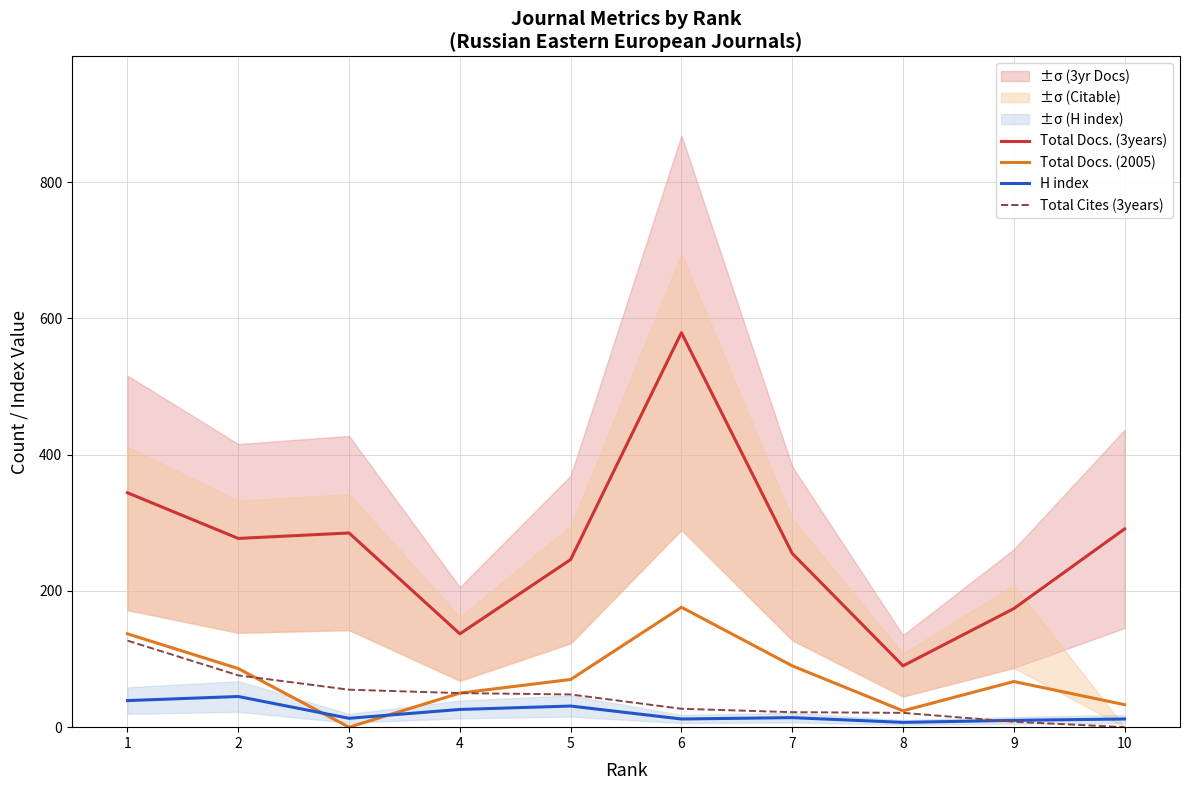

Which series has the largest range (max minus min)?

Total Docs. (3years)